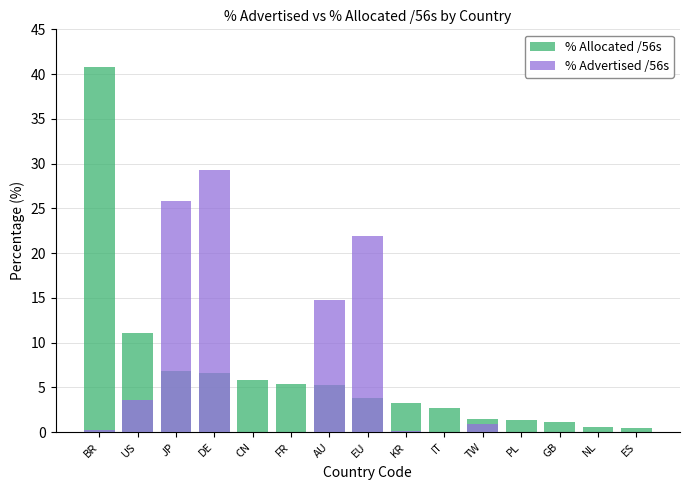

What is the label of the 11th bar from the left?

TW